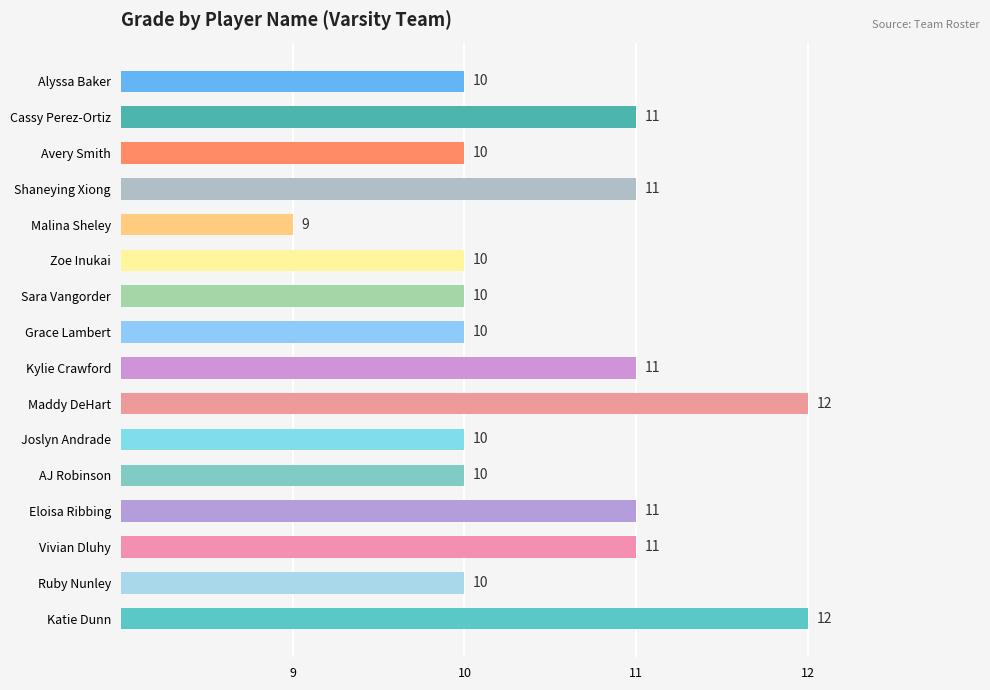

What is the approximate value at Avery Smith?

10